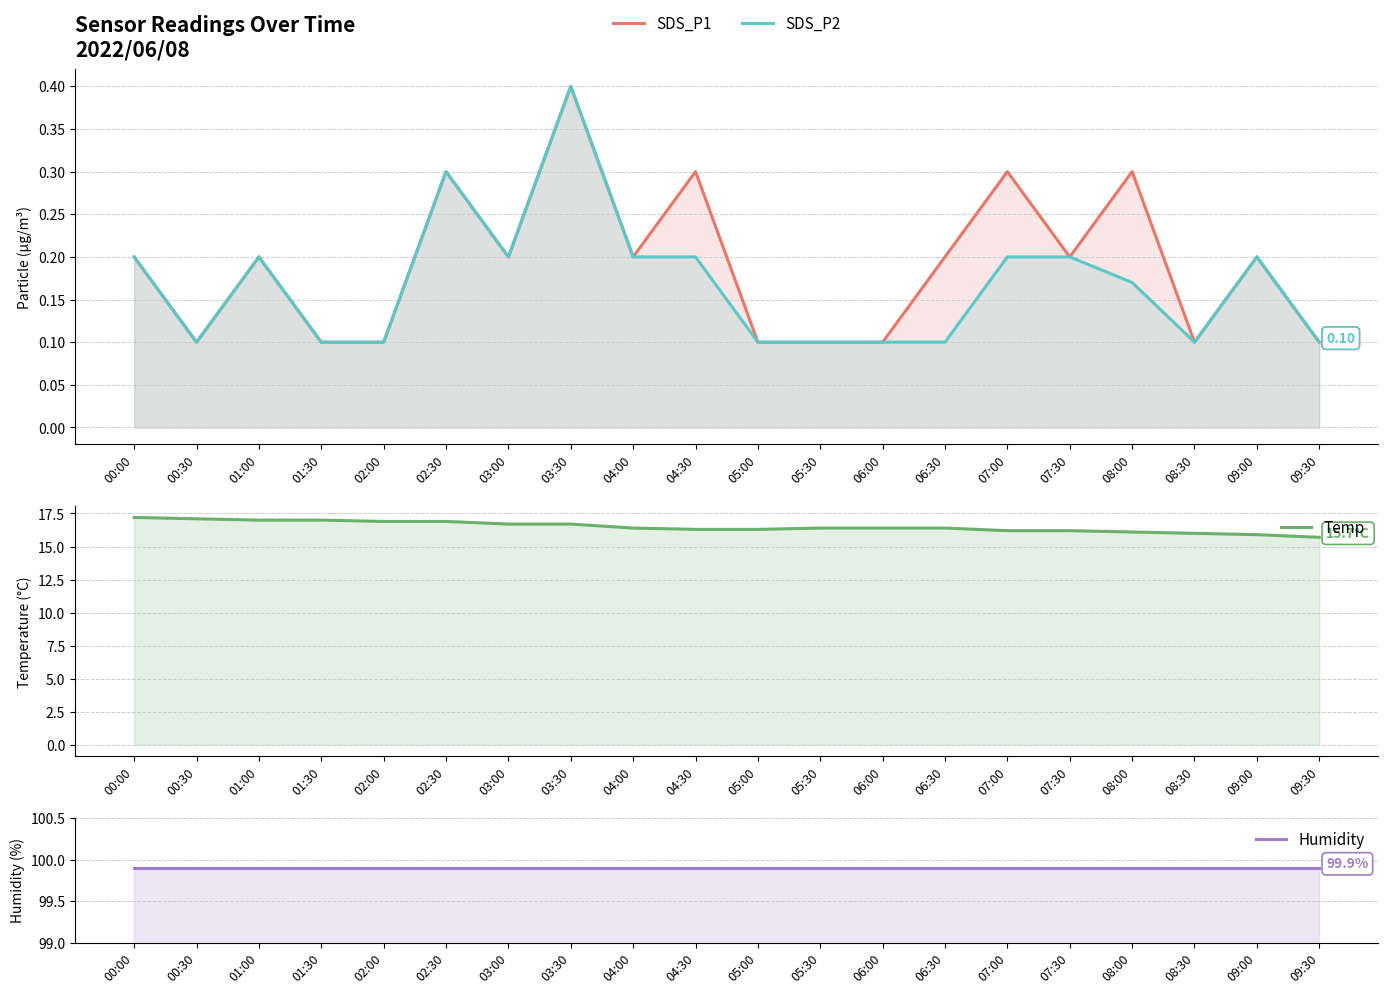

How many data points does each series have?

20